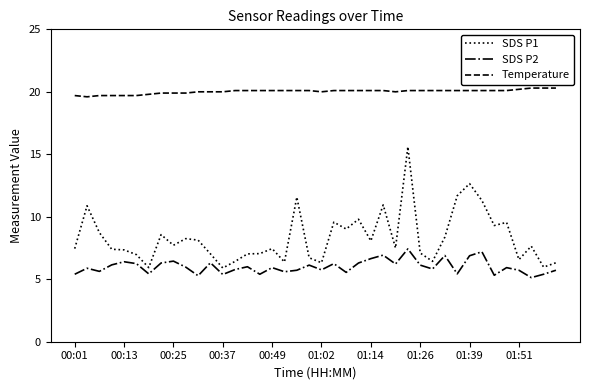

True or false: SDS P1 and SDS P2 intersect in this chart.

False